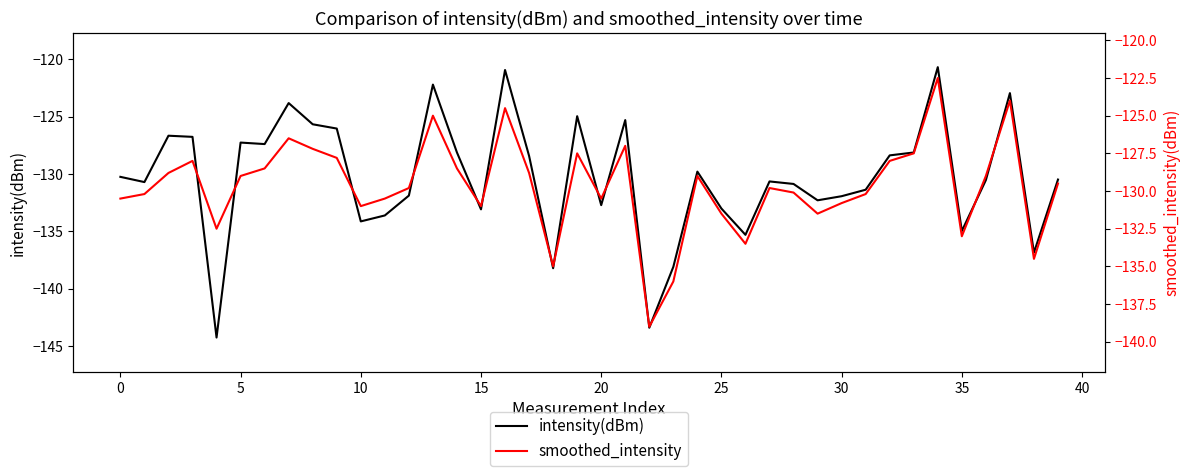

How many lines are shown in the chart?

2